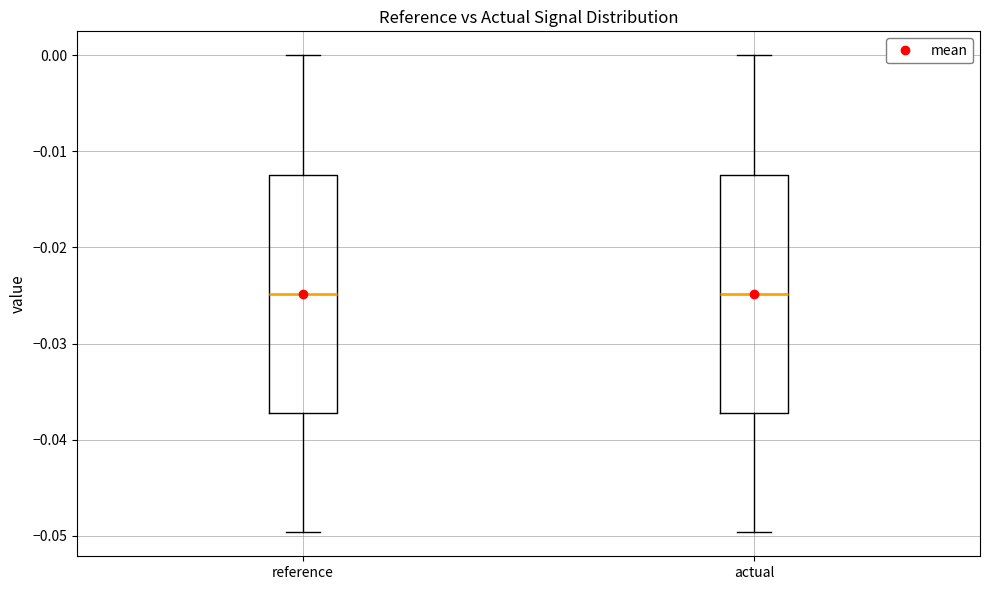

Reading left to right, transcribe this box plot: for each box, give where its median line is, the range the box spans, and where its two whiskers end, as read against the y-axis. The values are not printed on the chart, so give them approximately, as read against the axis.

reference: median -0.025, box -0.037 to -0.012, whiskers -0.050 to 0.000
actual: median -0.025, box -0.037 to -0.012, whiskers -0.050 to 0.000